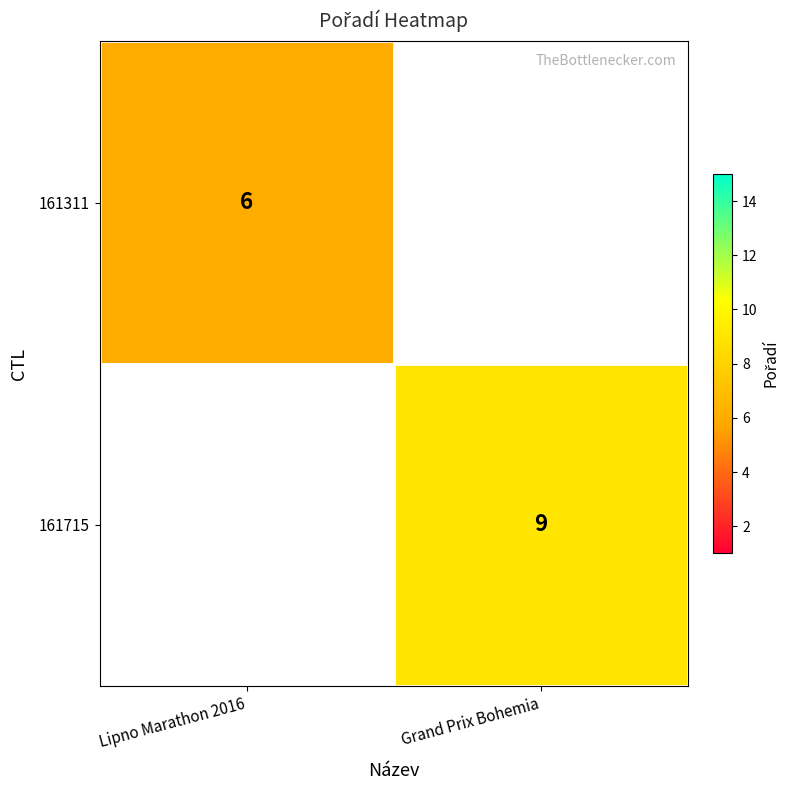

True or false: 161311 has a value of 6 at Lipno Marathon 2016.

True